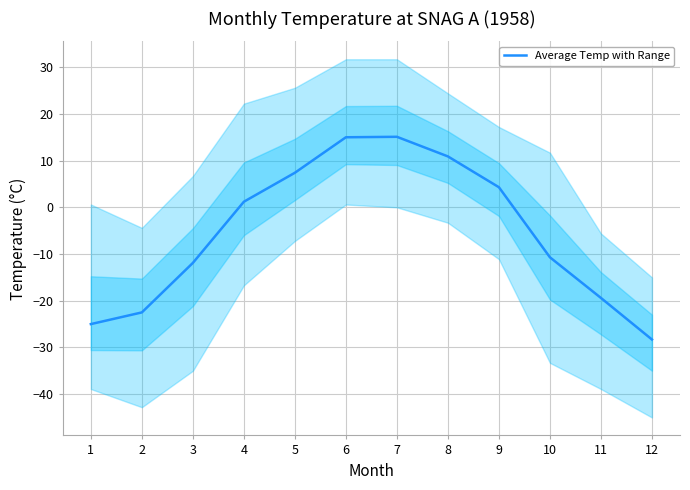

Where is the first local maximum?

7